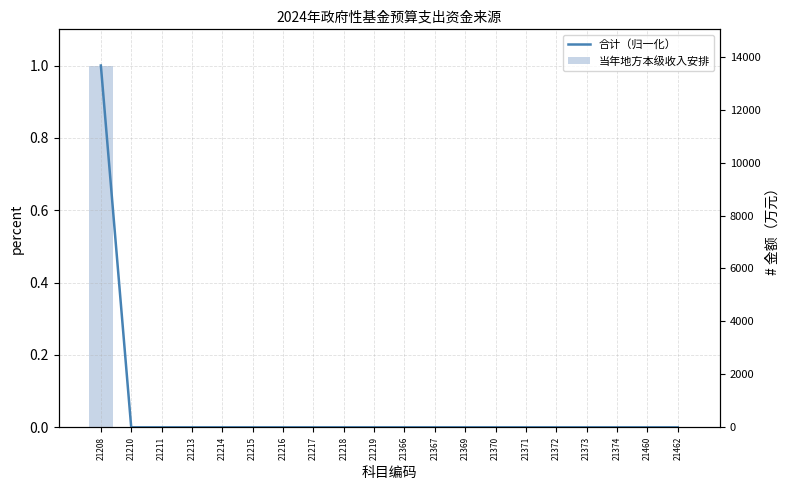

Rank the series at 21462 from highest to lowest value.

合计（归一化）, 当年地方本级收入安排